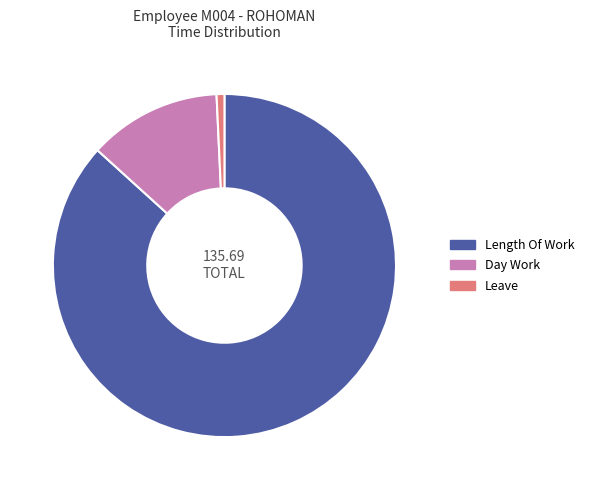

Which has a higher value, Day Work or Leave?

Day Work